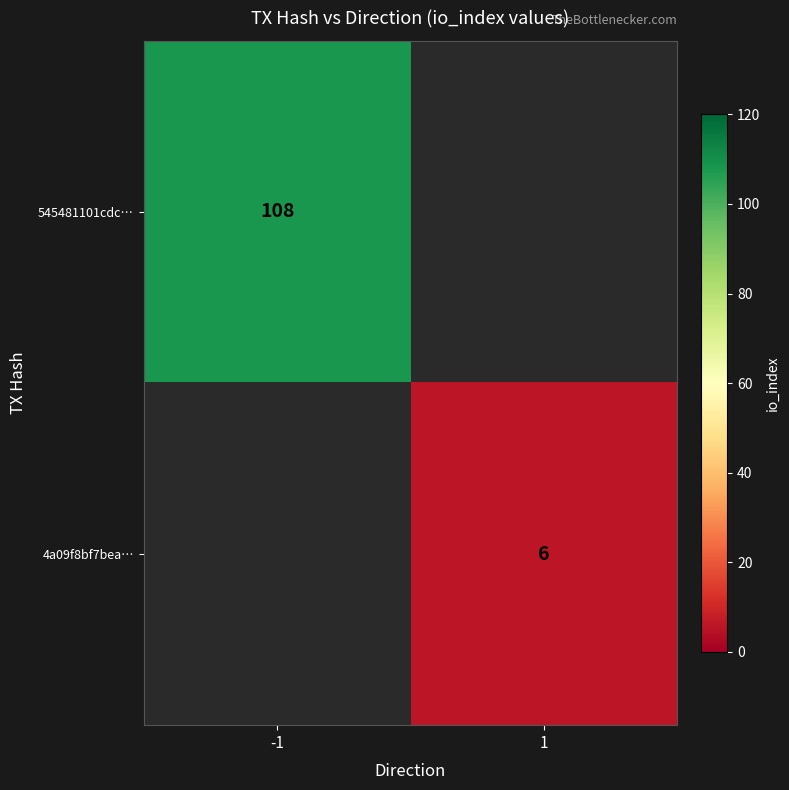

What is the difference between the highest and lowest values at -1?

108